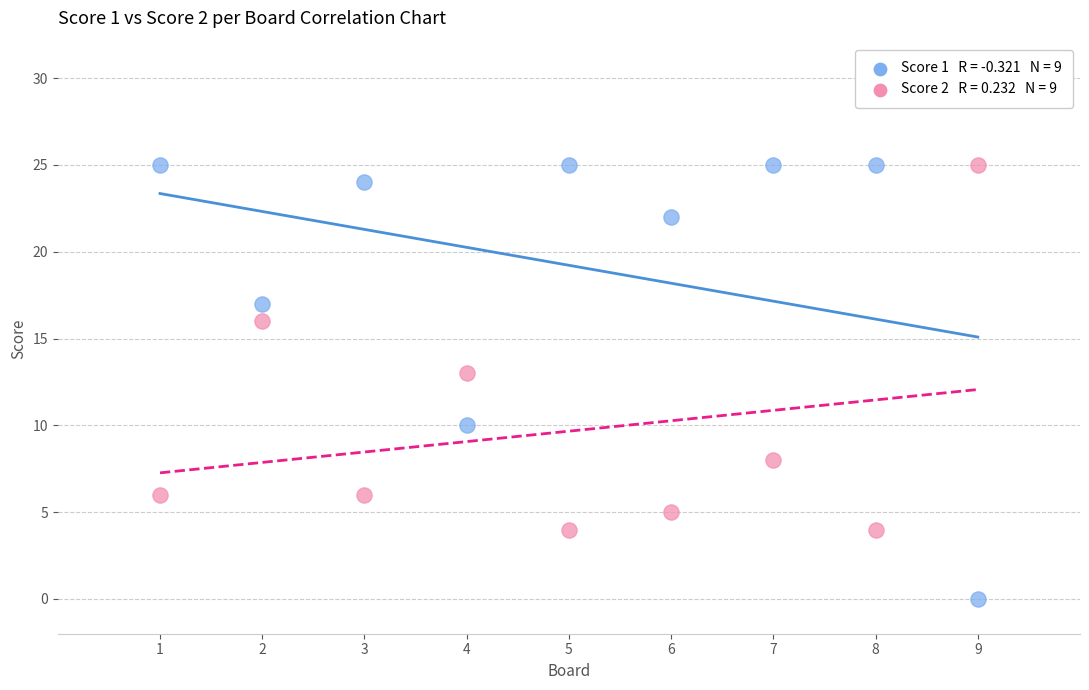

Across all series, what Y value is closest to 12?

13